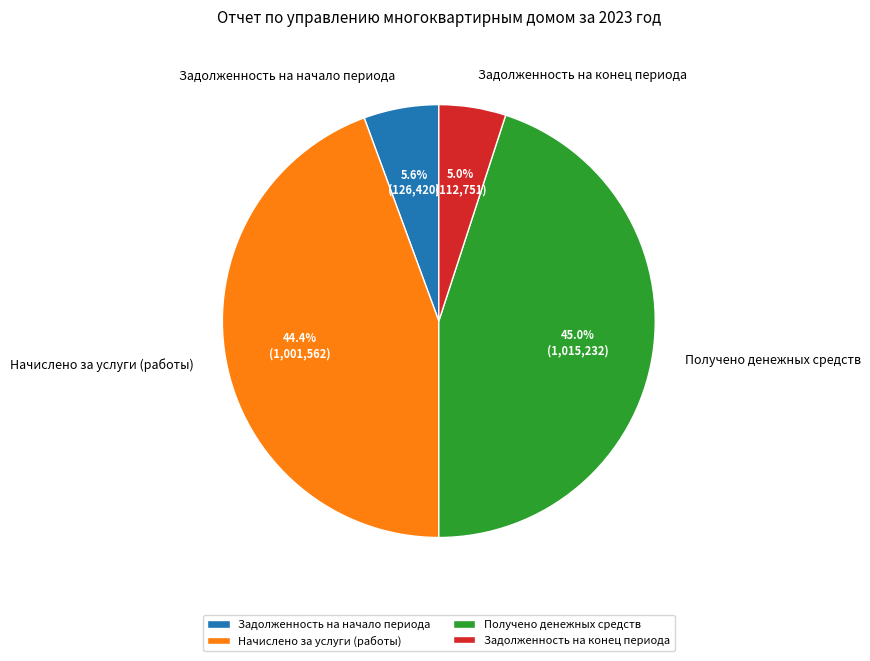

What is the ratio of the value at Задолженность на конец периода to the value at Получено денежных средств?

0.1